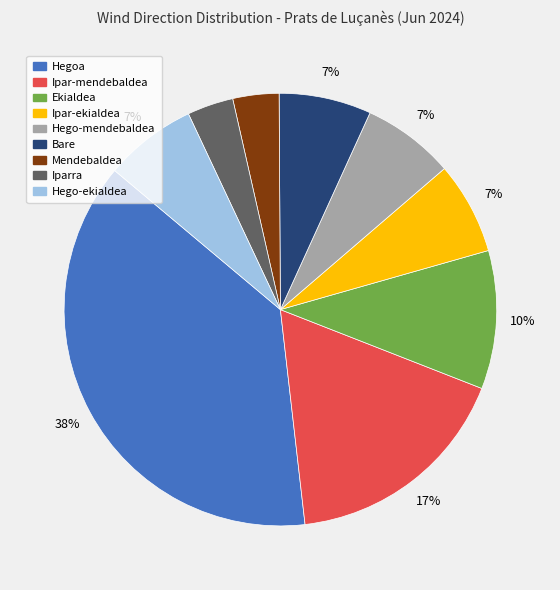

Combined, do Bare and Hego-ekialdea account for over 50%?

No